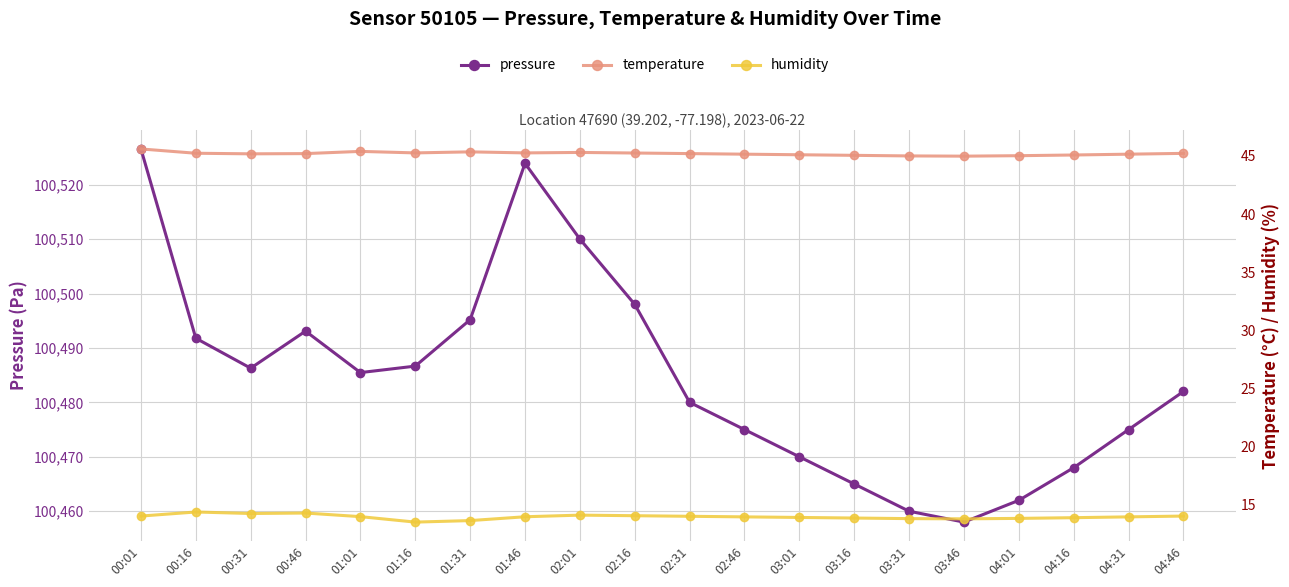

Which series changed the most between 03:01 and 04:01?

pressure